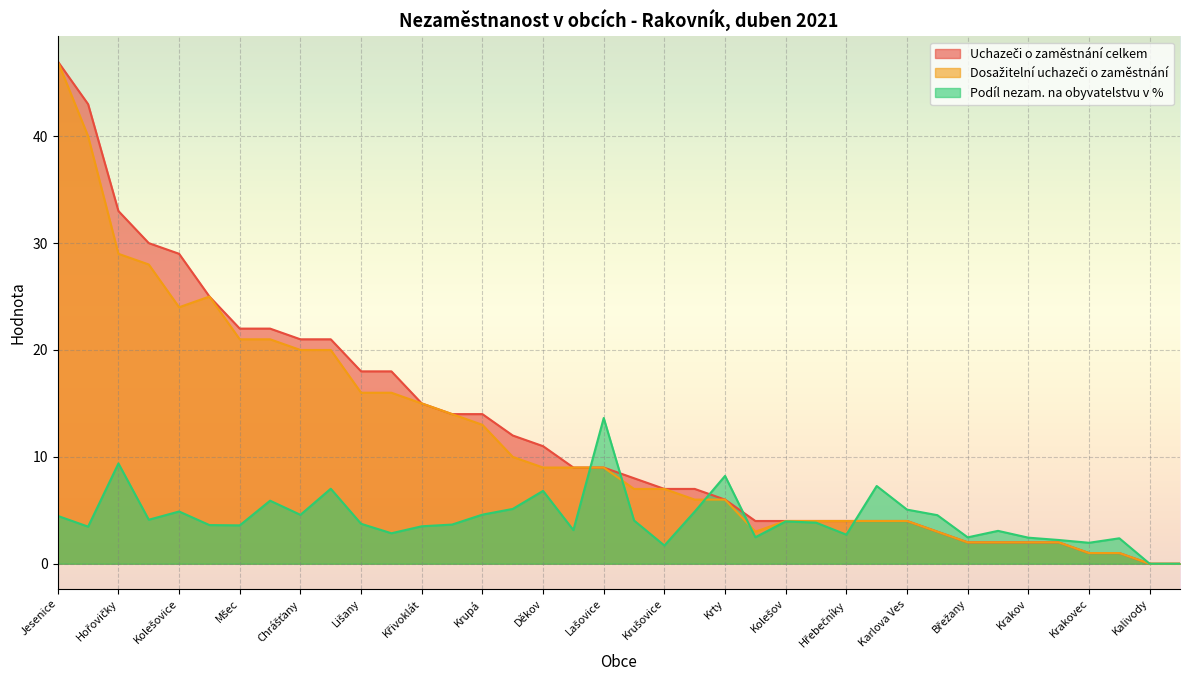

At how many categories does at least one series exceed 37?

2